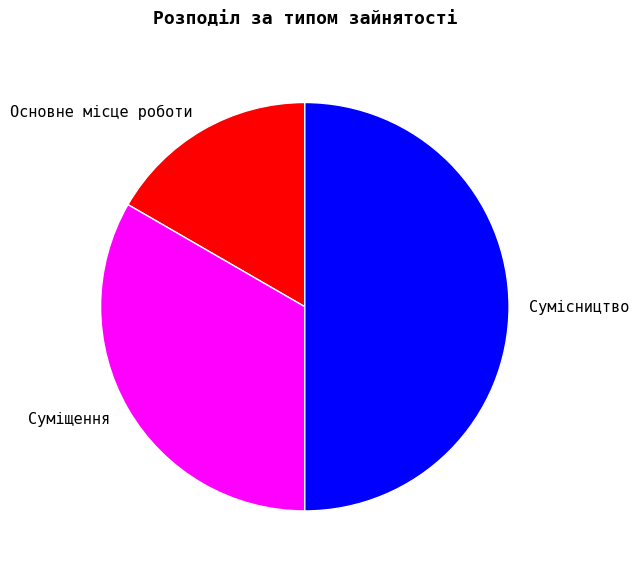

Which slice is the smallest?

Основне місце роботи